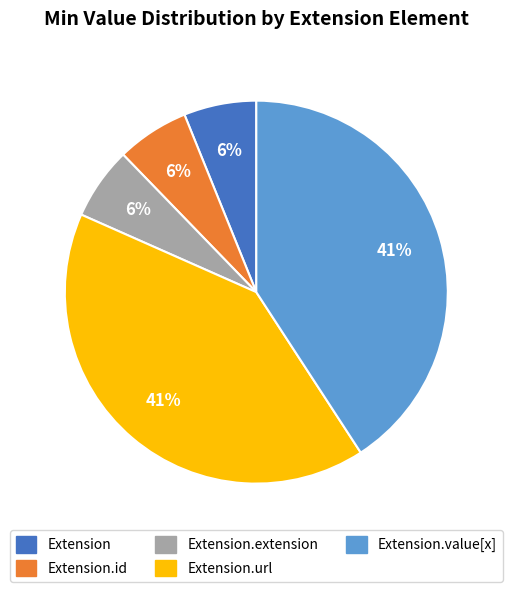

Combined, do Extension.value[x] and Extension.id account for over 50%?

No